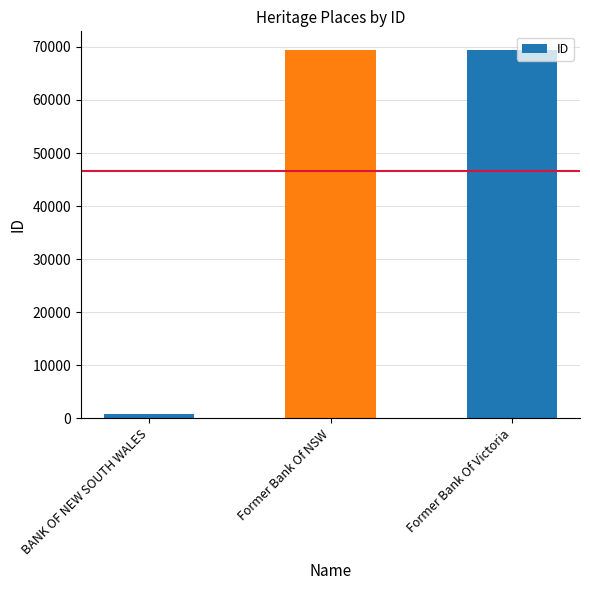

What is the label of the 1st bar from the left?

BANK OF NEW SOUTH WALES